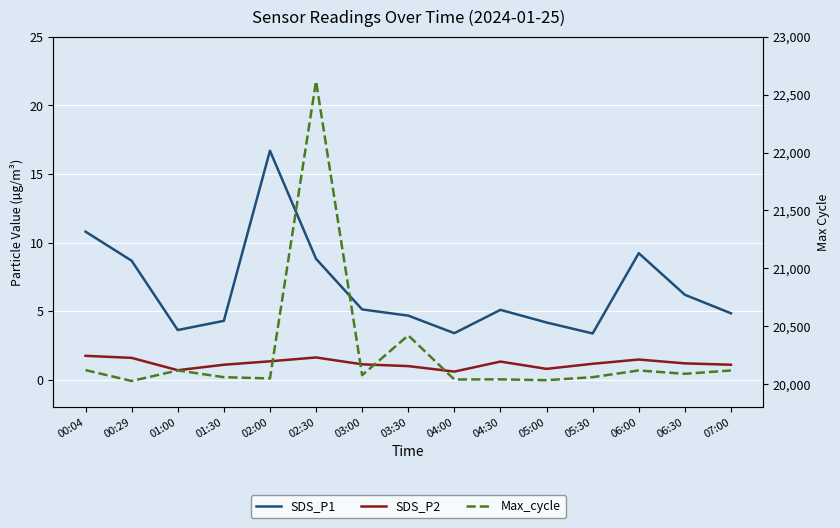

What is the minimum value for Max_cycle?

20027.0